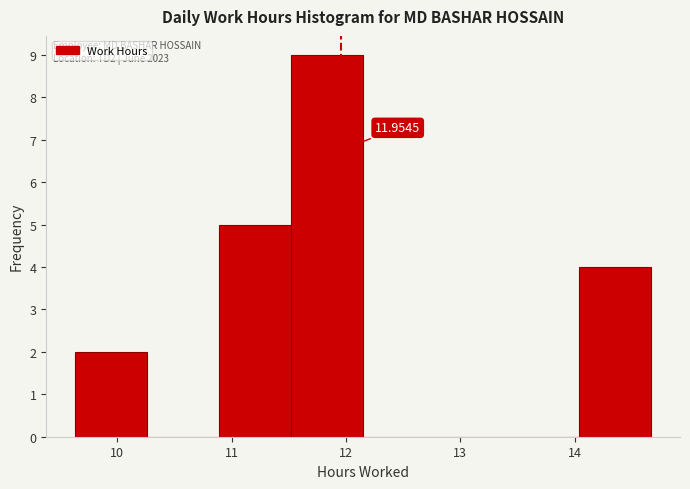

Which range on the x-axis has the tallest bar?

11.52 to 12.15